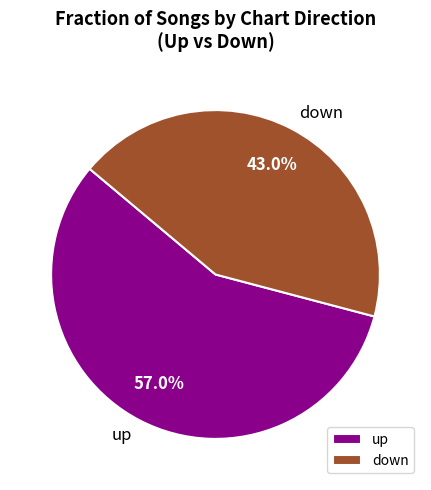

True or false: down accounts for 43% of the total.

True